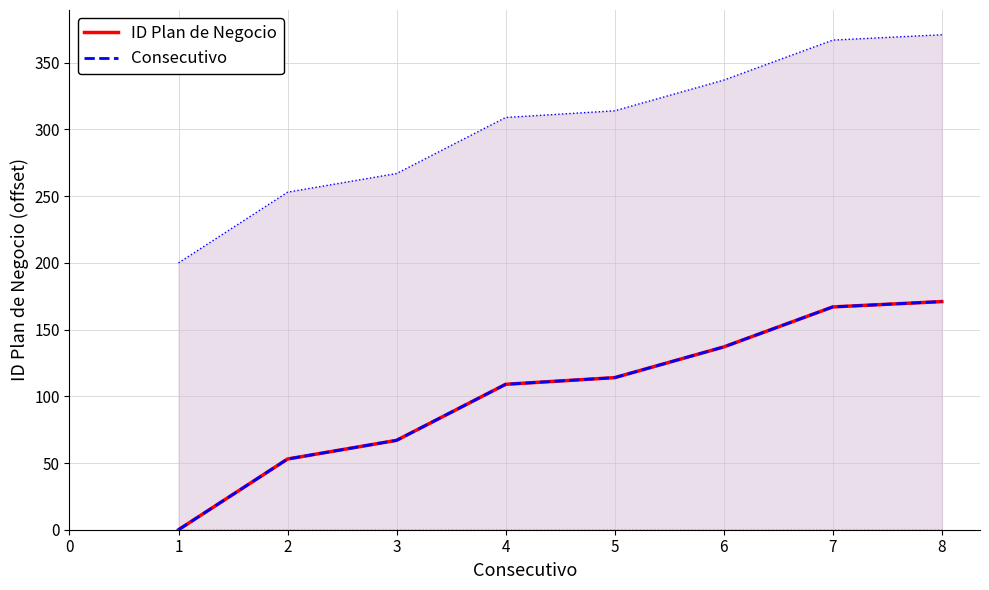

What are all the series names shown in the legend?

ID Plan de Negocio, Consecutivo